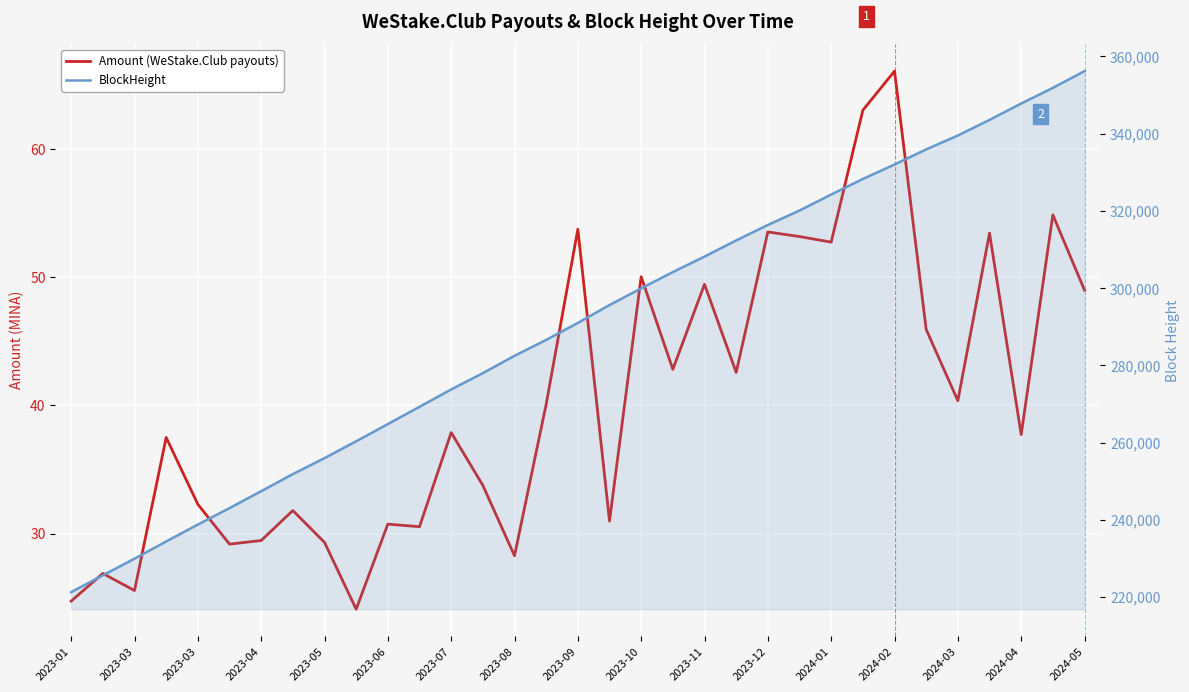

What is the value of the BlockHeight point at the 7th from the left?

247428.0